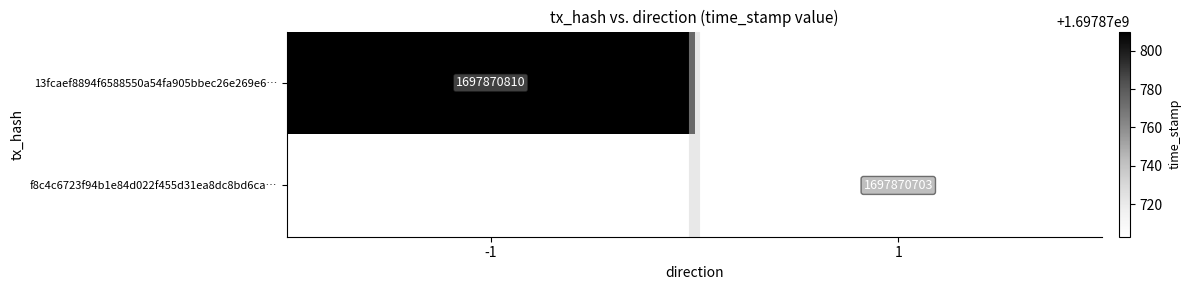

How many categories are shown in the chart?

2